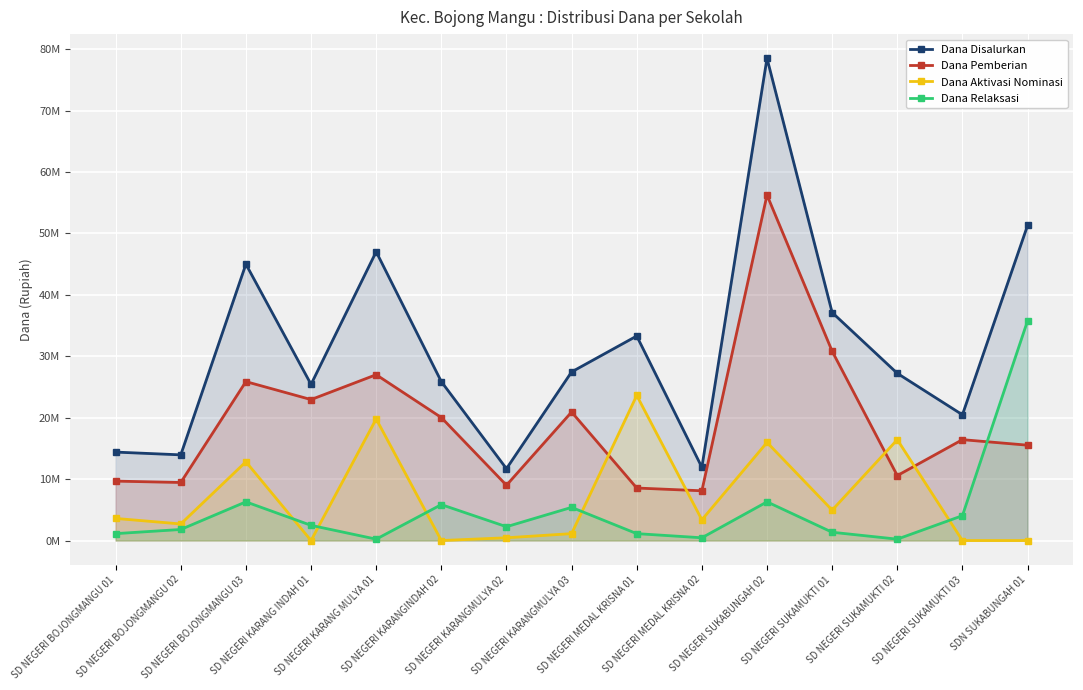

The value of Dana Relaksasi at SD NEGERI KARANG INDAH 01 is 3277560. True or false?

False